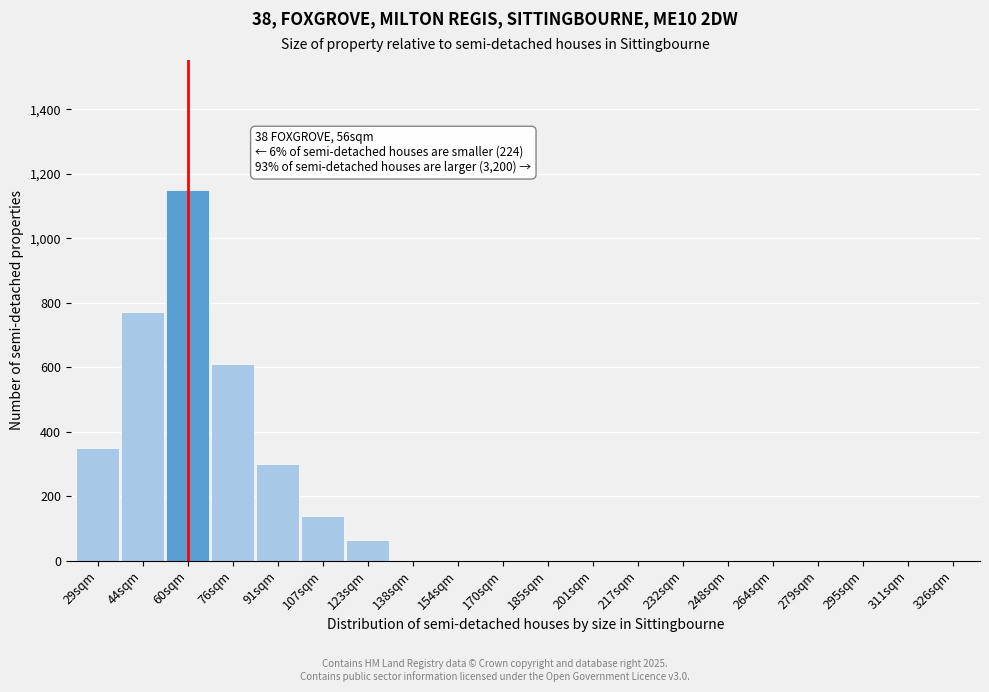

Reading left to right, list all the values displayed in this chart.

29sqm=350	44sqm=770	60sqm=1150	76sqm=610	91sqm=300	107sqm=140	123sqm=65	138sqm=0	154sqm=0	170sqm=0	185sqm=0	201sqm=0	217sqm=0	232sqm=0	248sqm=0	264sqm=0	279sqm=0	295sqm=0	311sqm=0	326sqm=0